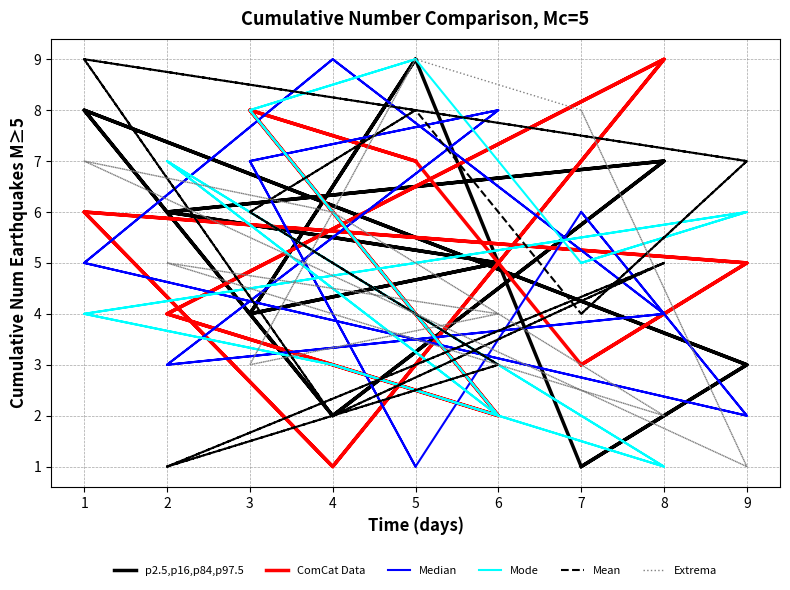

Where is the first local minimum for Mean?

4